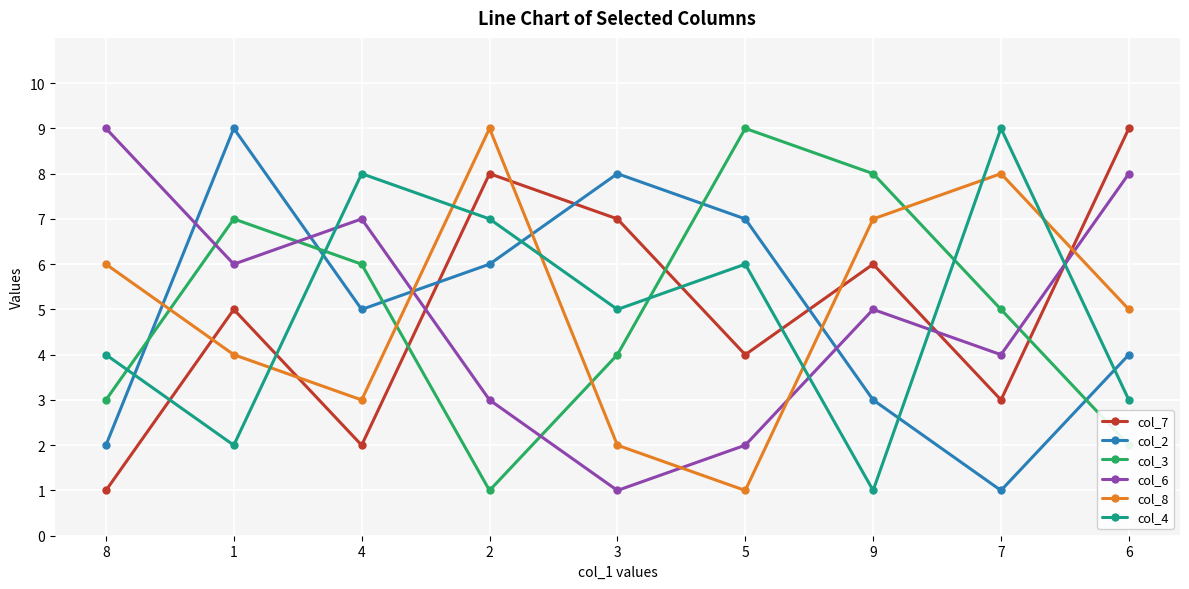

How many lines are shown in the chart?

6